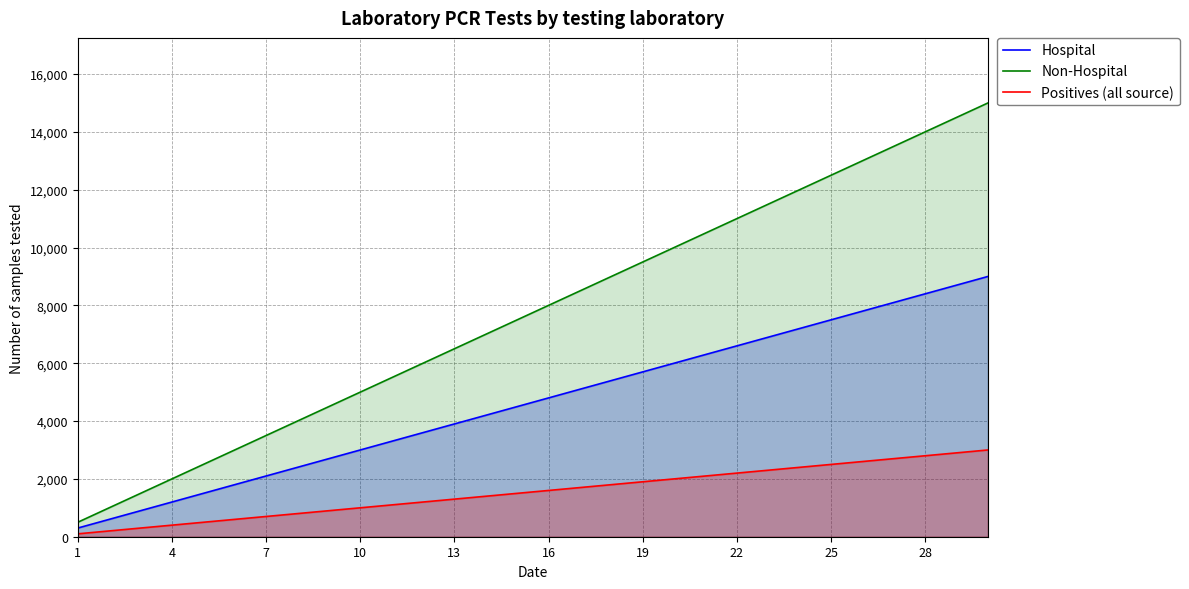

What is the maximum value for Positives (all source)?

3000